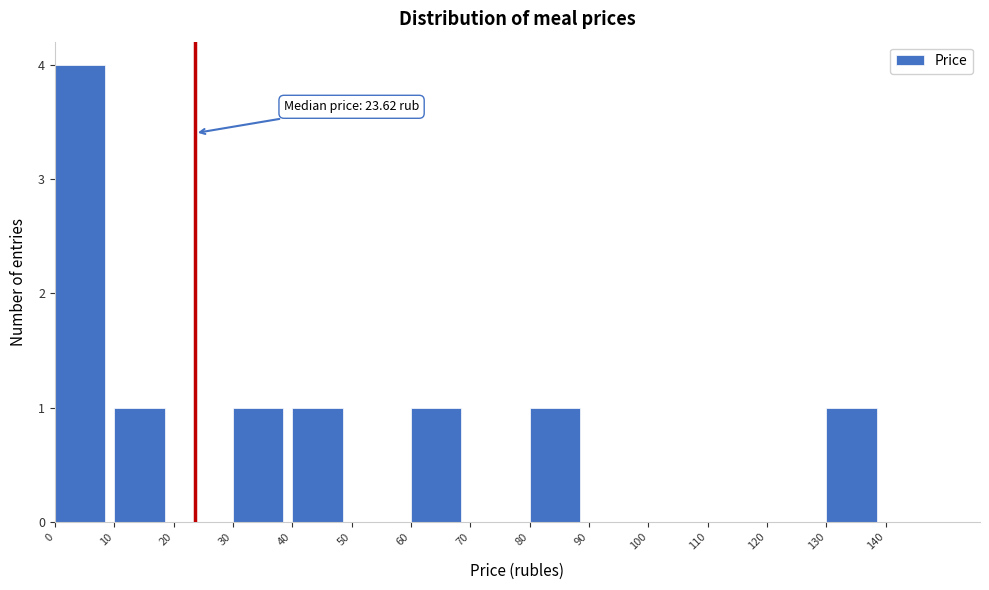

Which range on the x-axis has the tallest bar?

0 to 10